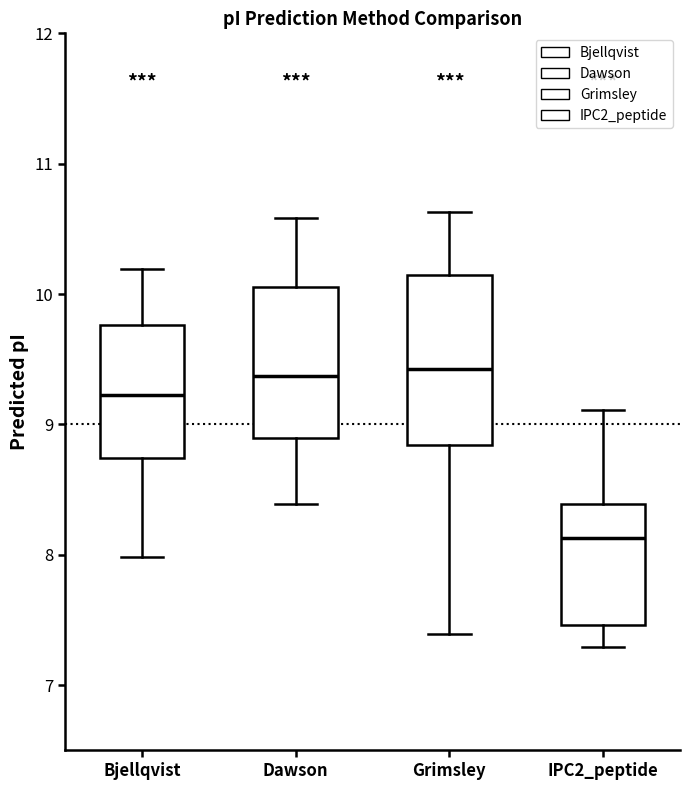

Which box's median line is the lowest?

IPC2_peptide